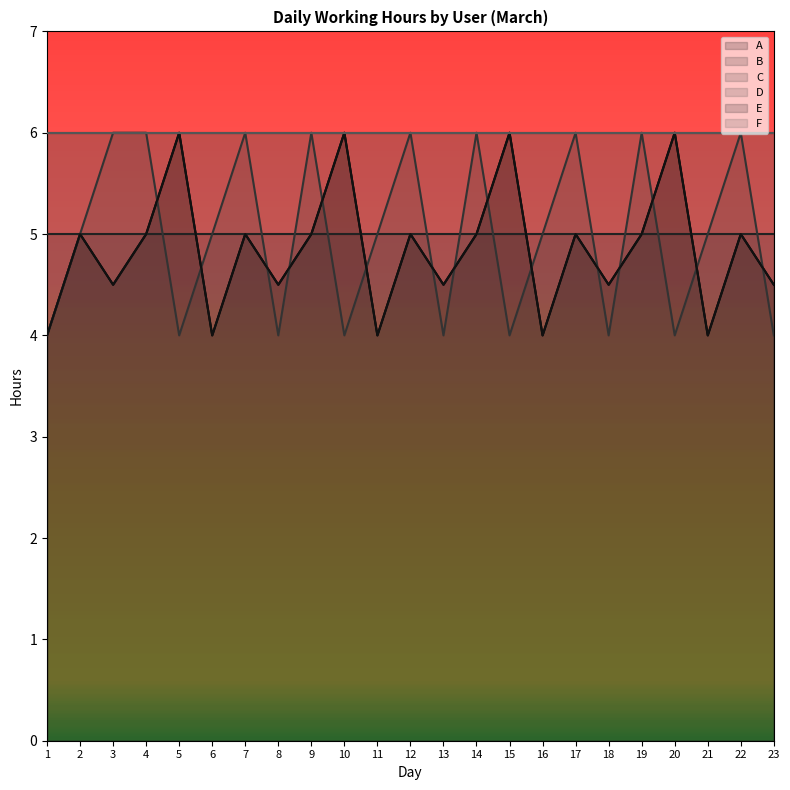

True or false: C and E cross at least once.

True